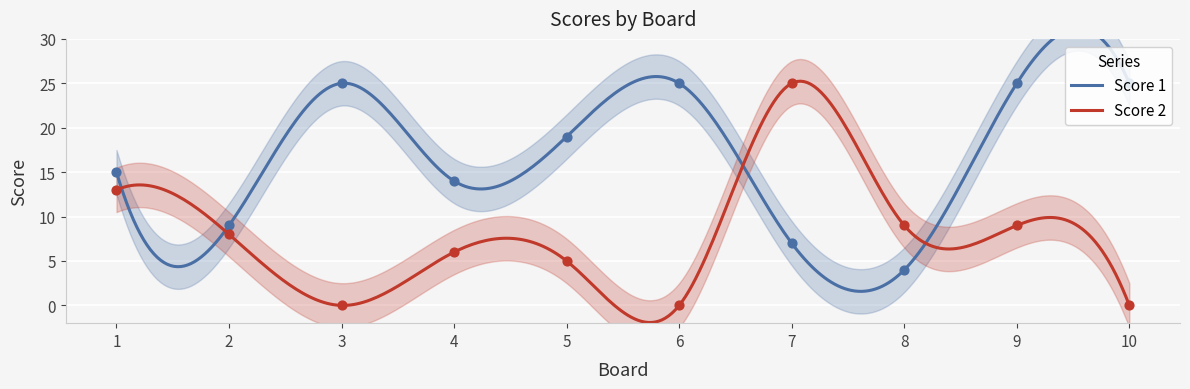

Which series has the widest spread of Y values?

Score 2